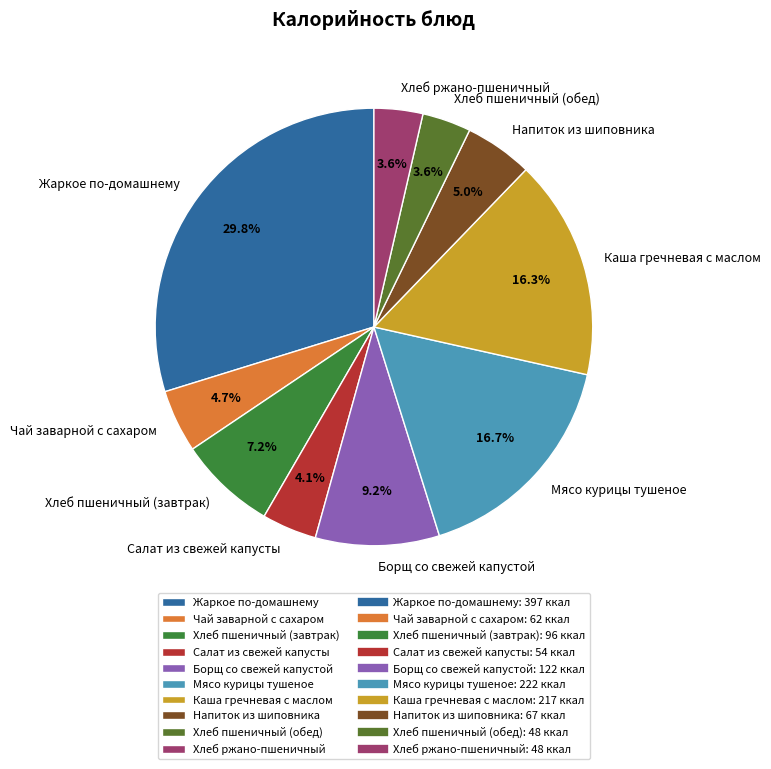

To the nearest percent, what portion does Хлеб пшеничный (завтрак) represent?

7%